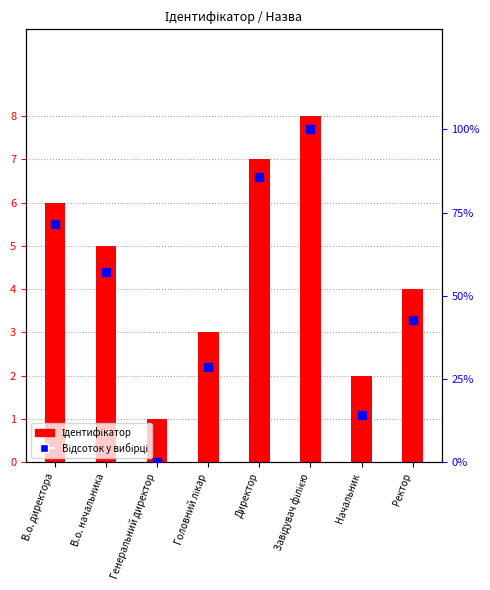

Approximately how many times larger is the value at Директор compared to Ректор?

2.0